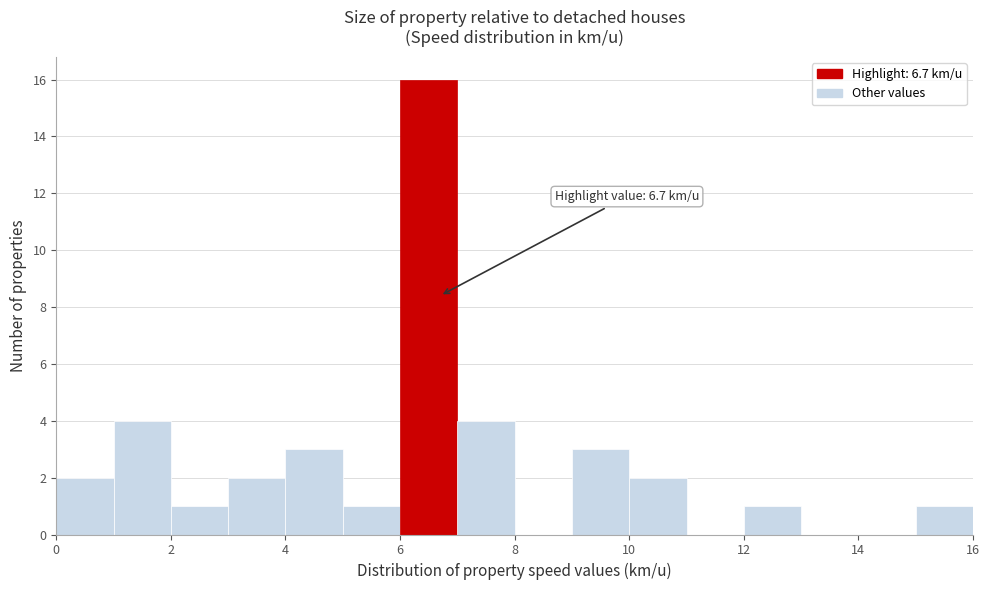

Over which range of the x-axis is the bar tallest?

6 to 7